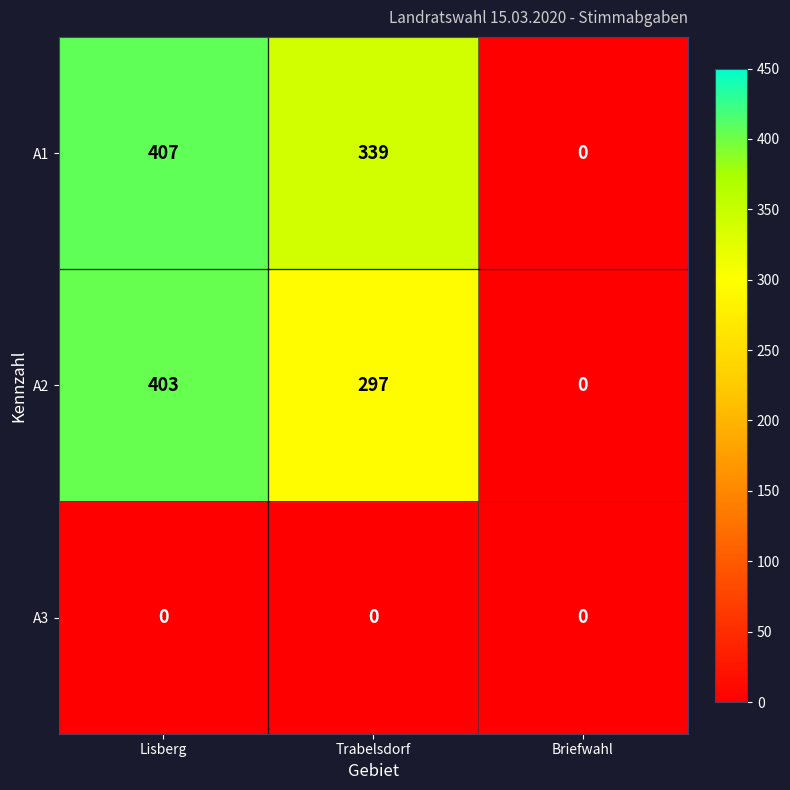

The value of A3 at Lisberg is 0. True or false?

True